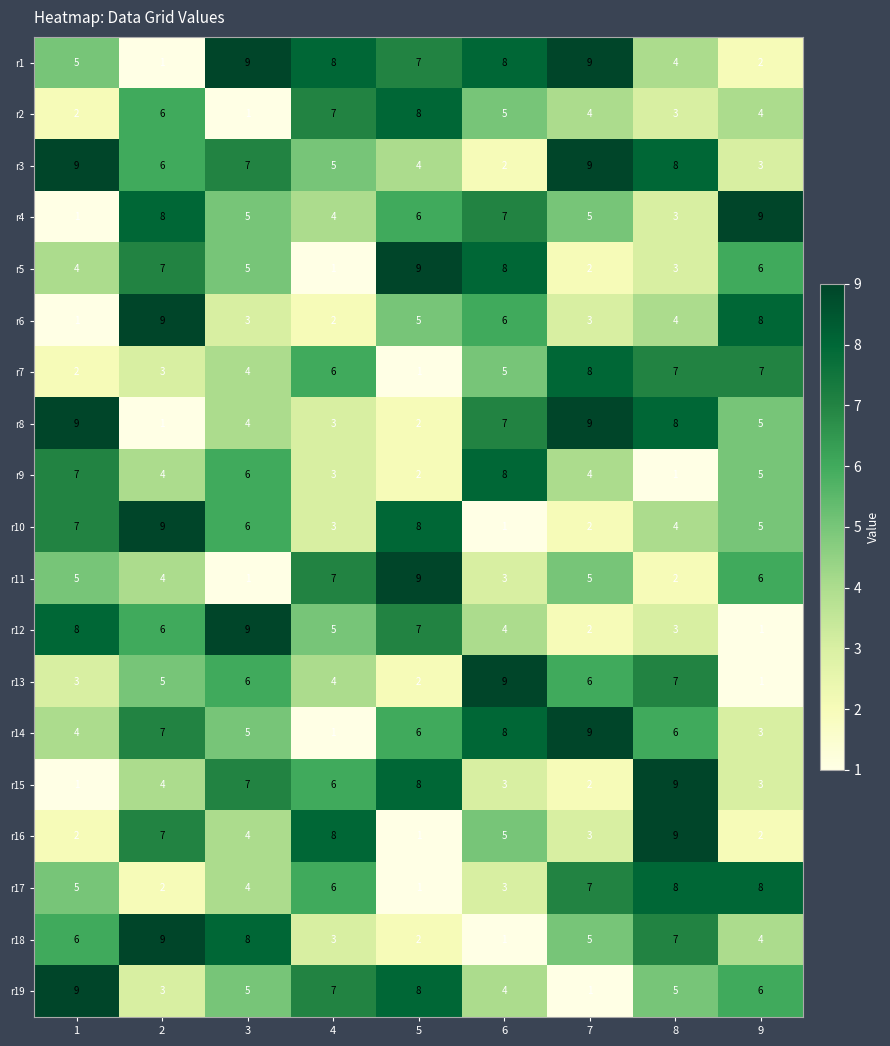

What is the maximum value shown in the chart?

9